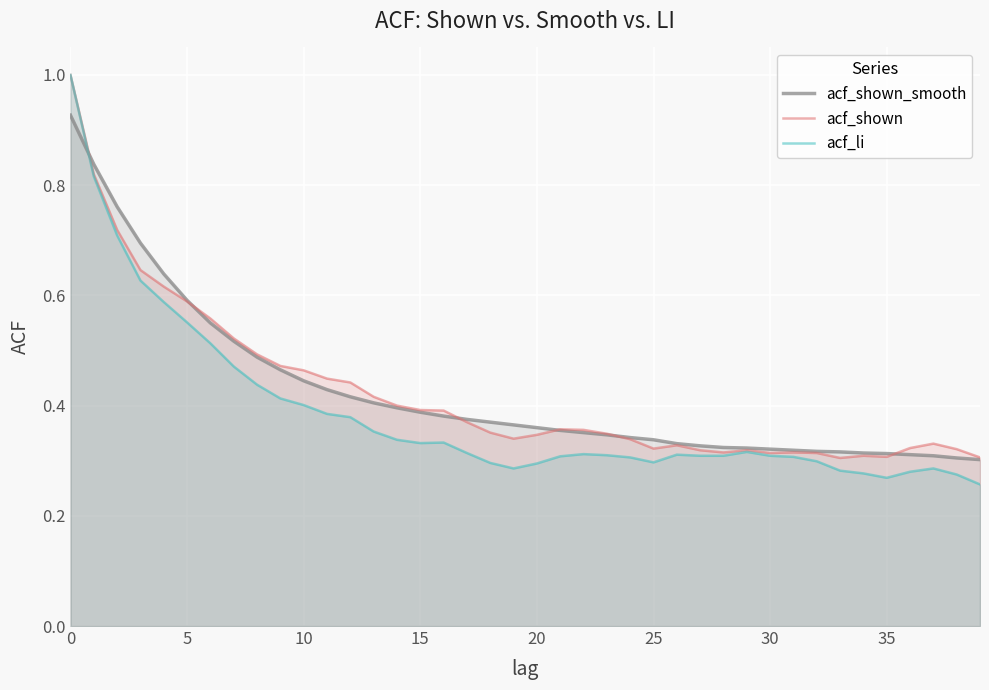

What is the highest value of the acf_li series?

1.0